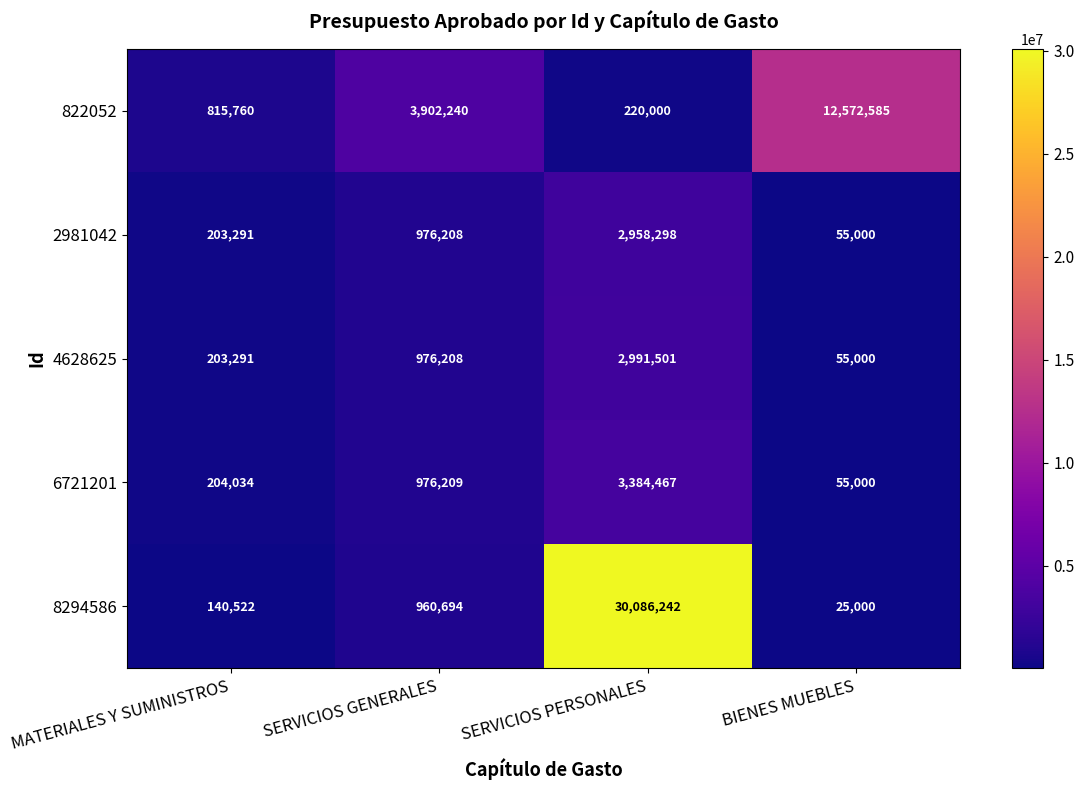

What is the greatest value displayed?

30086242